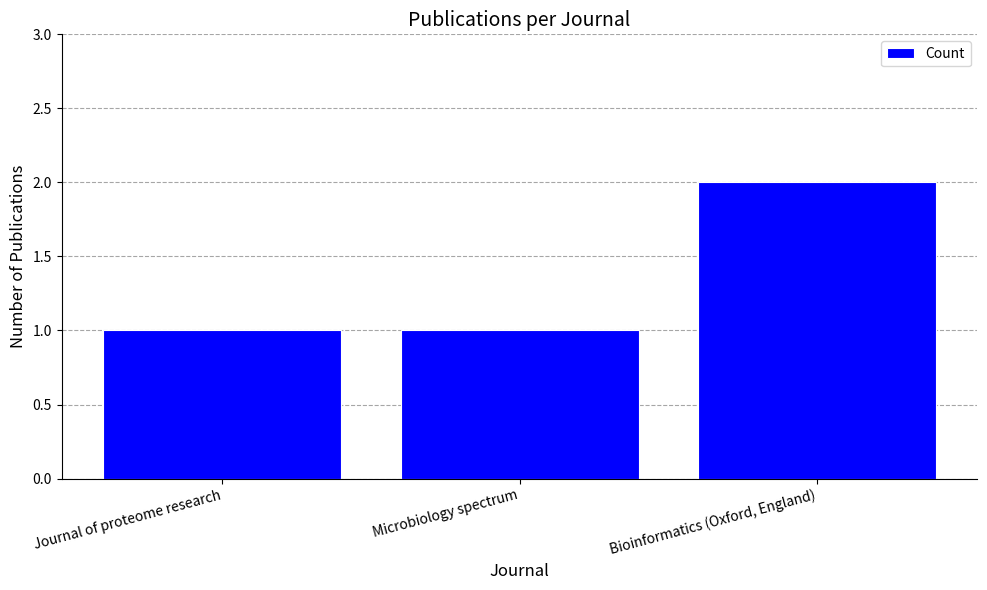

What is the greatest value displayed?

2